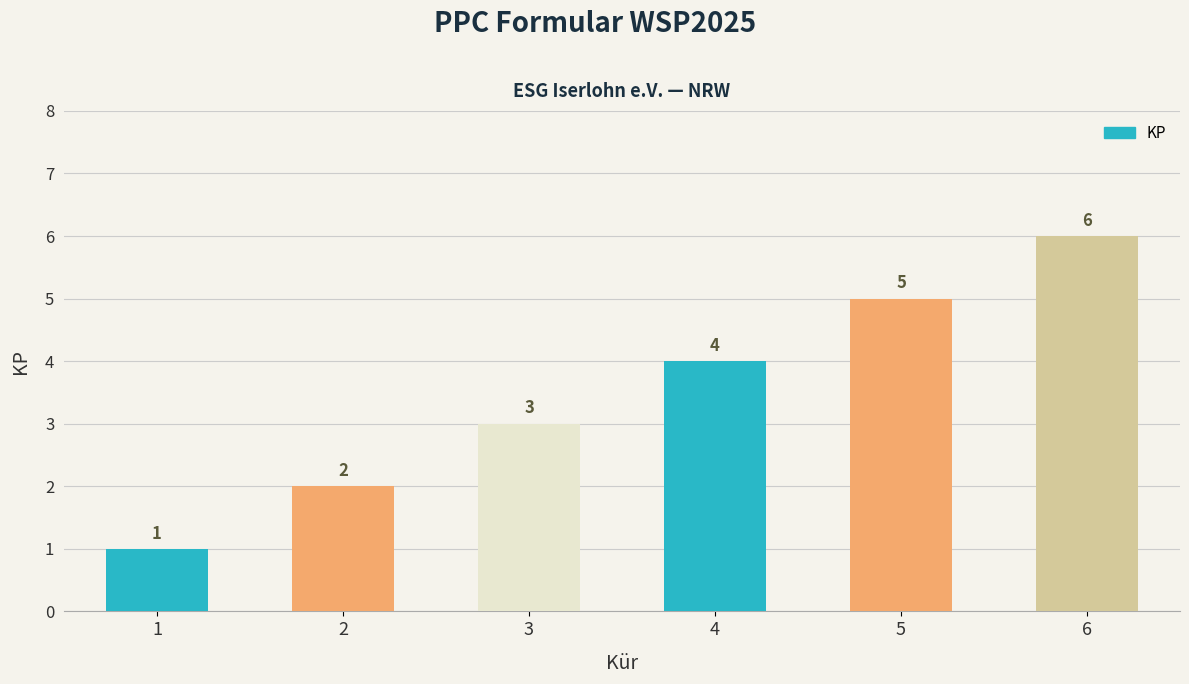

Does the chart contain any negative values?

No